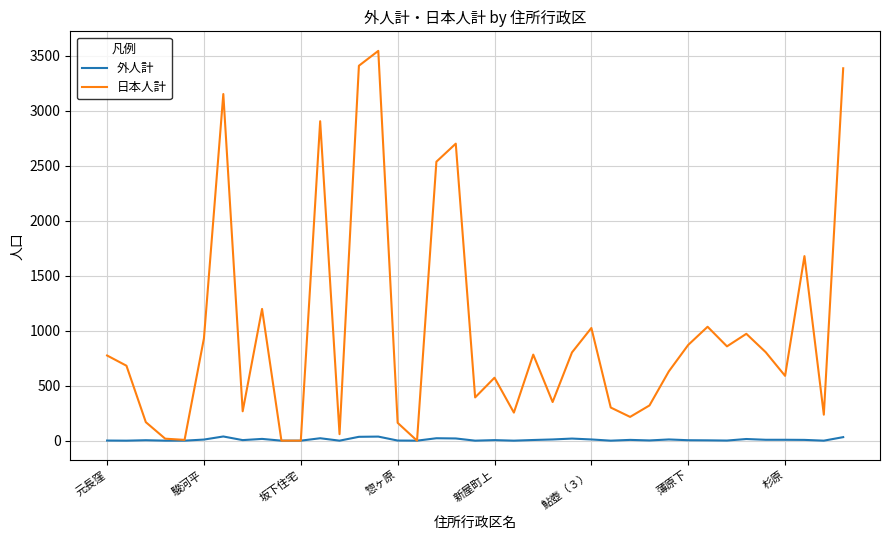

What is the greatest value displayed?

3542